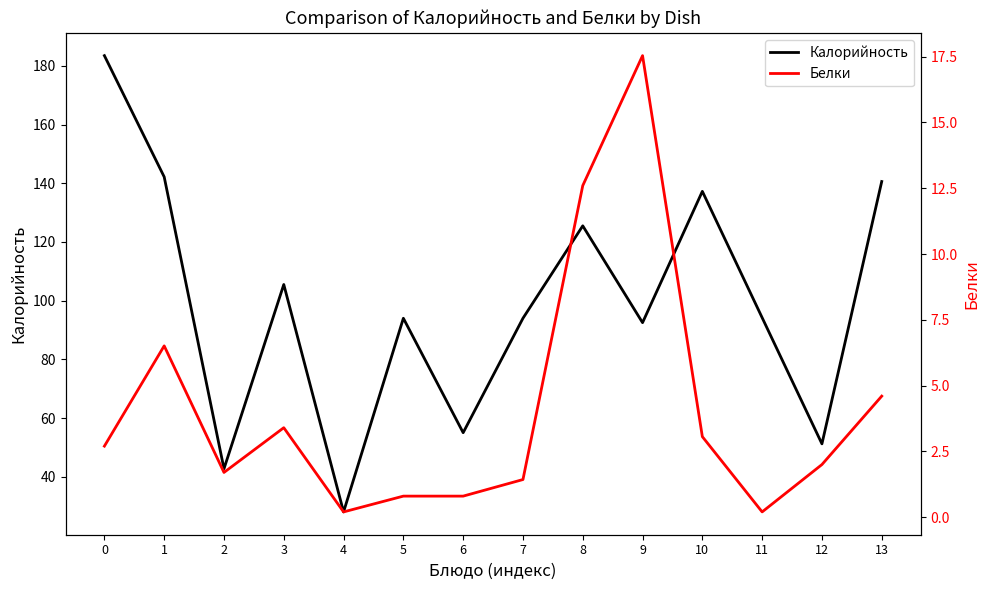

How many lines are shown in the chart?

2